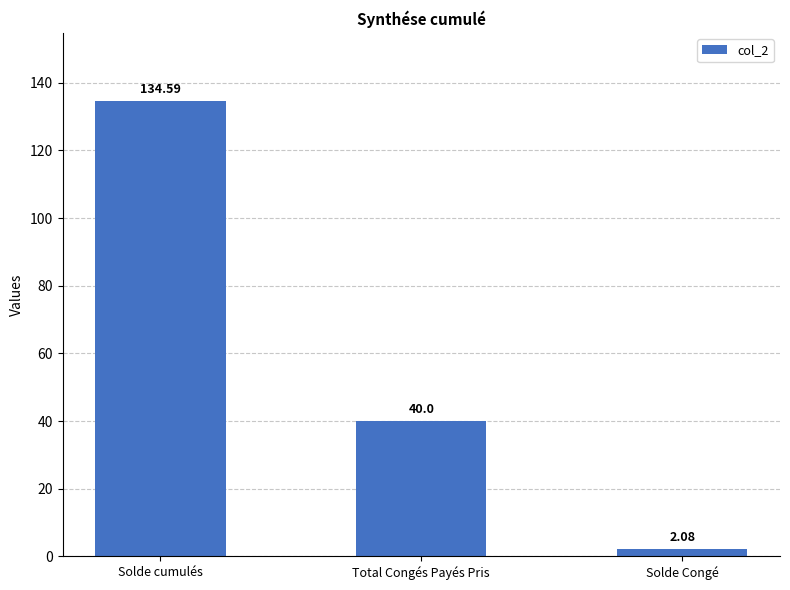

What is the difference between the values at Solde cumulés and Solde Congé?

132.5